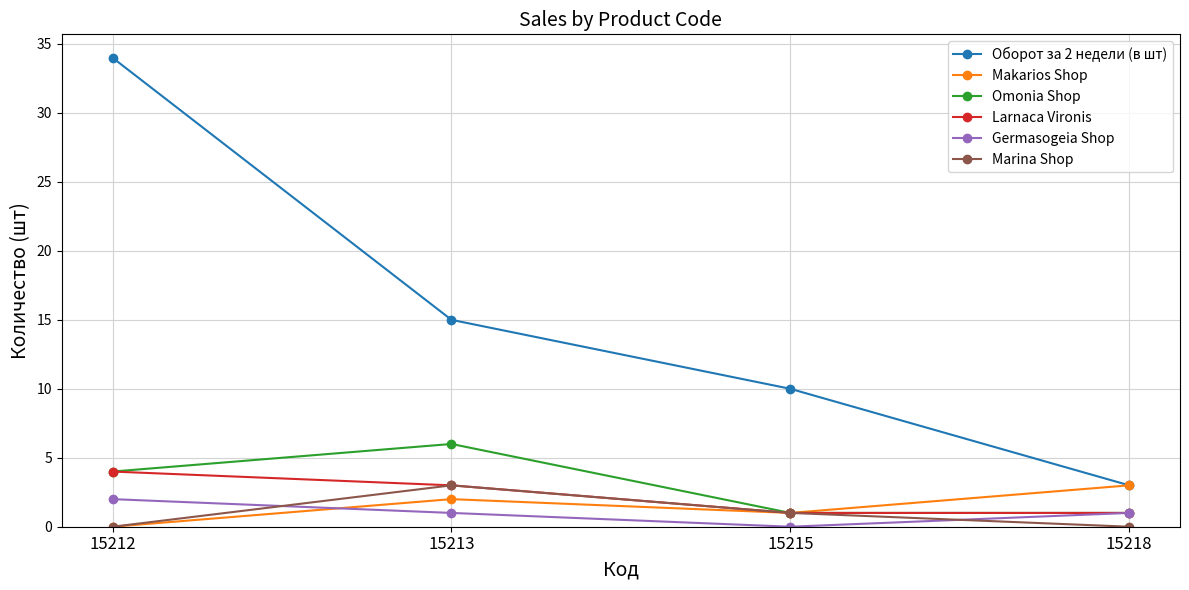

True or false: Germasogeia Shop and Оборот за 2 недели (в шт) intersect in this chart.

False